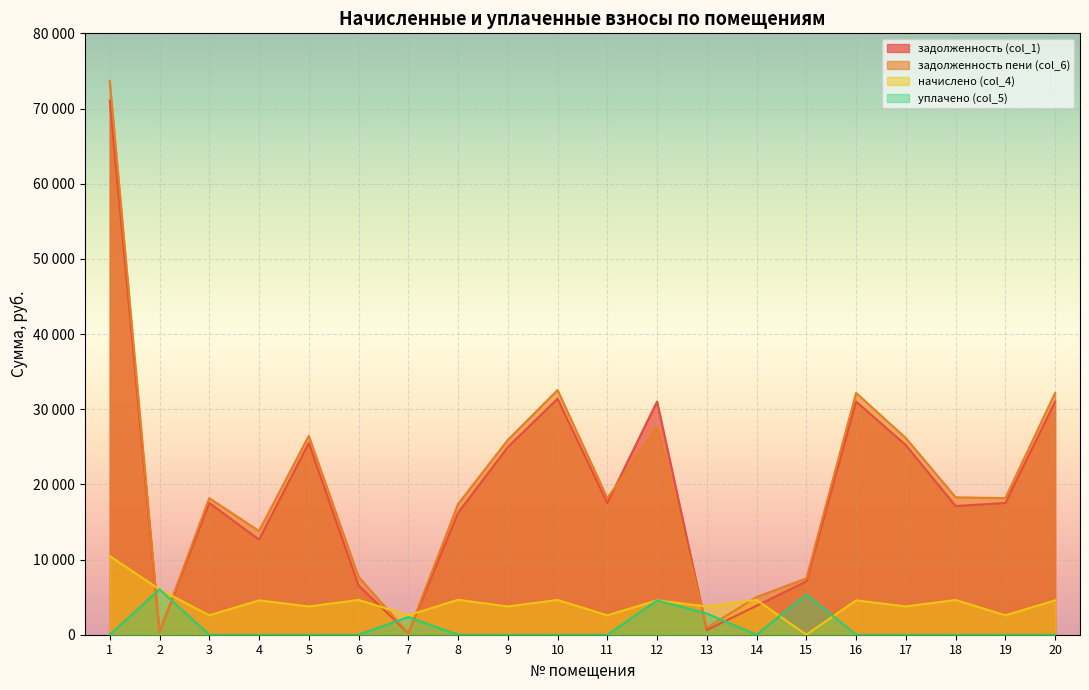

Rank the categories by задолженность (col_1) value from lowest to highest.

7, 2, 13, 14, 6, 15, 4, 8, 18, 3, 11, 19, 9, 17, 5, 12, 16, 20, 10, 1